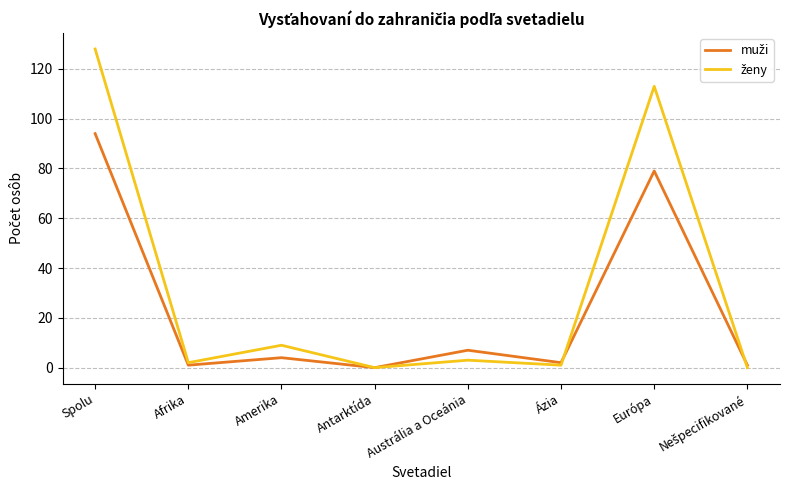

At which category is the sum across all series the highest?

Spolu